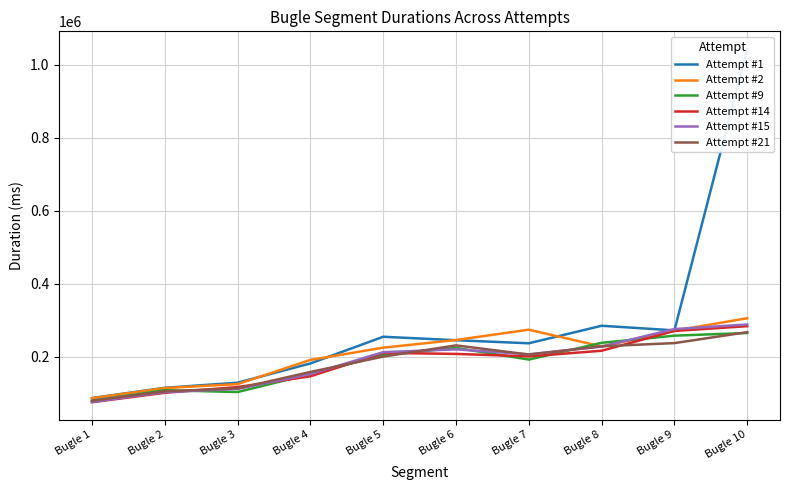

True or false: Attempt #15 and Attempt #14 intersect in this chart.

True